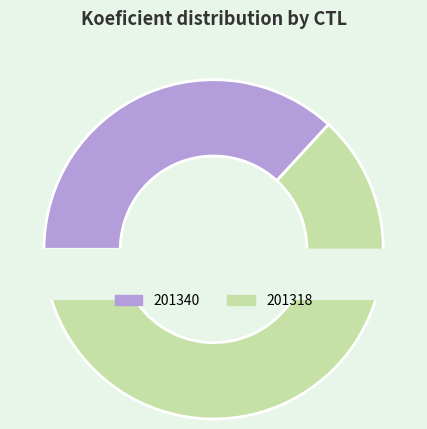

True or false: 201340 accounts for 48% of the total.

False